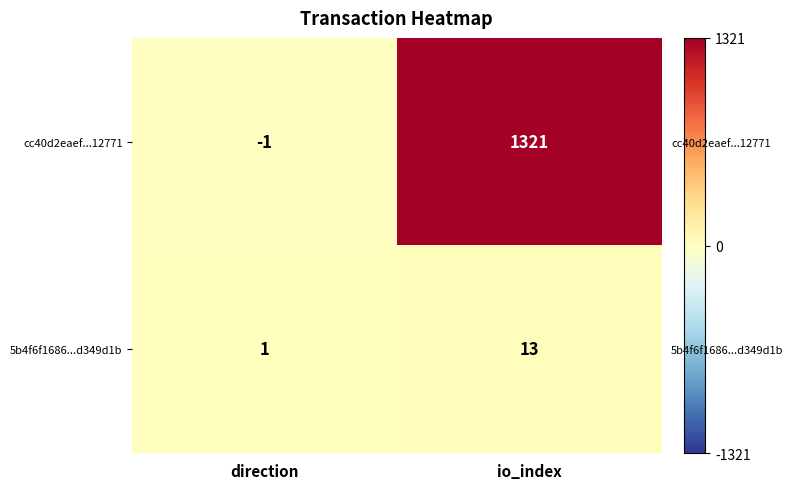

How many distinct data groups are displayed?

2